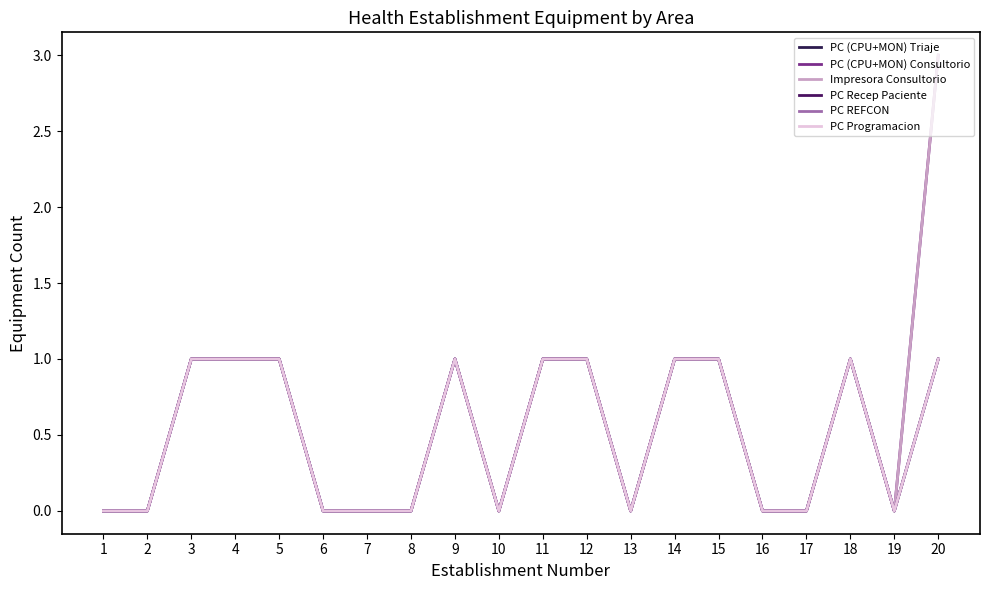

The value of PC Recep Paciente at 2 is 1. True or false?

False